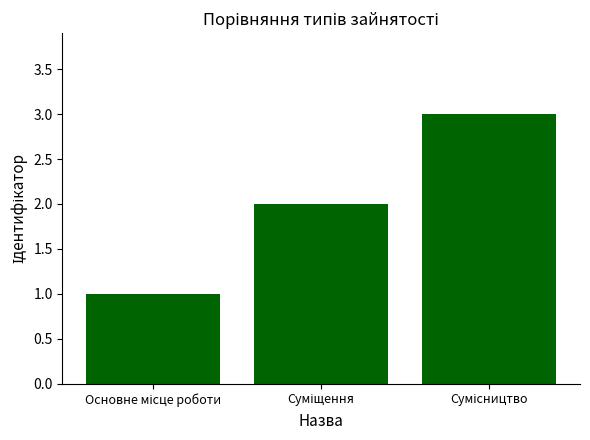

What is the sum of all values?

6